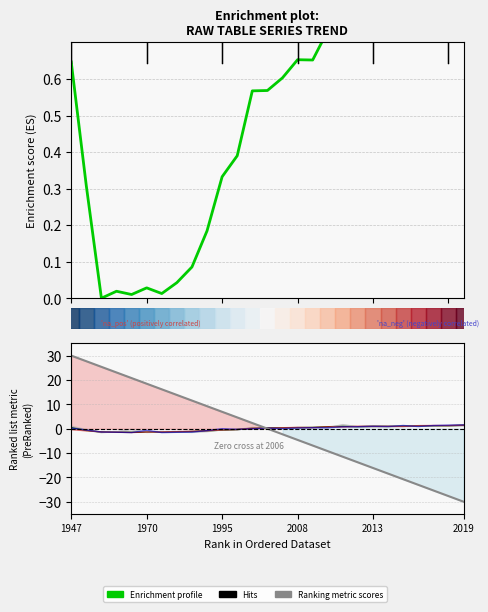

Does the chart display data point markers on the line(s)?

No